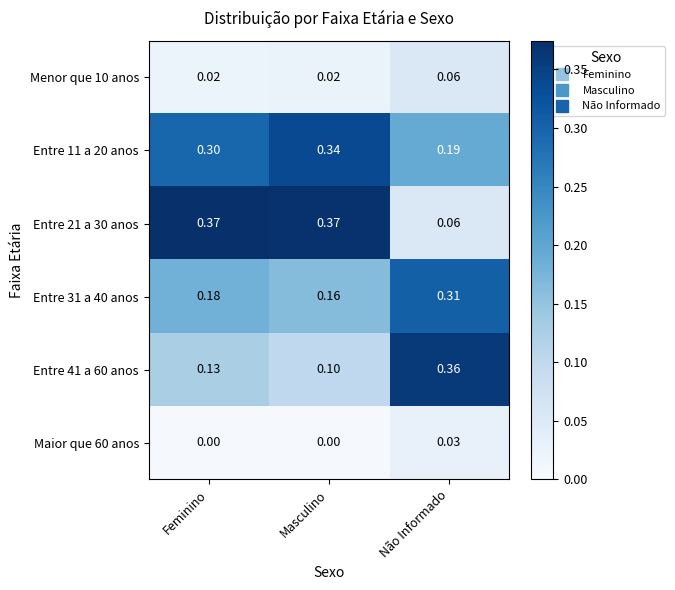

At which category is the sum across all series the highest?

Não Informado